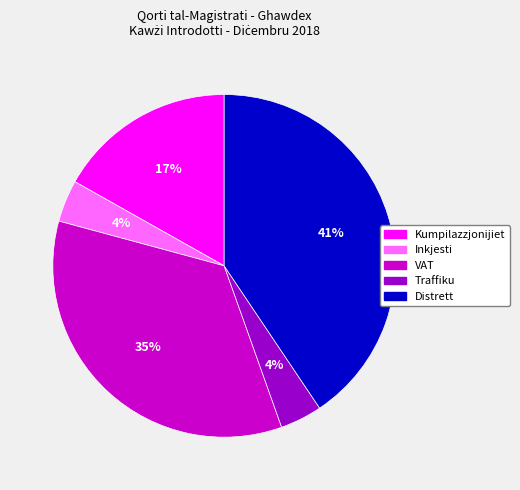

Does VAT represent more than half of the total?

No